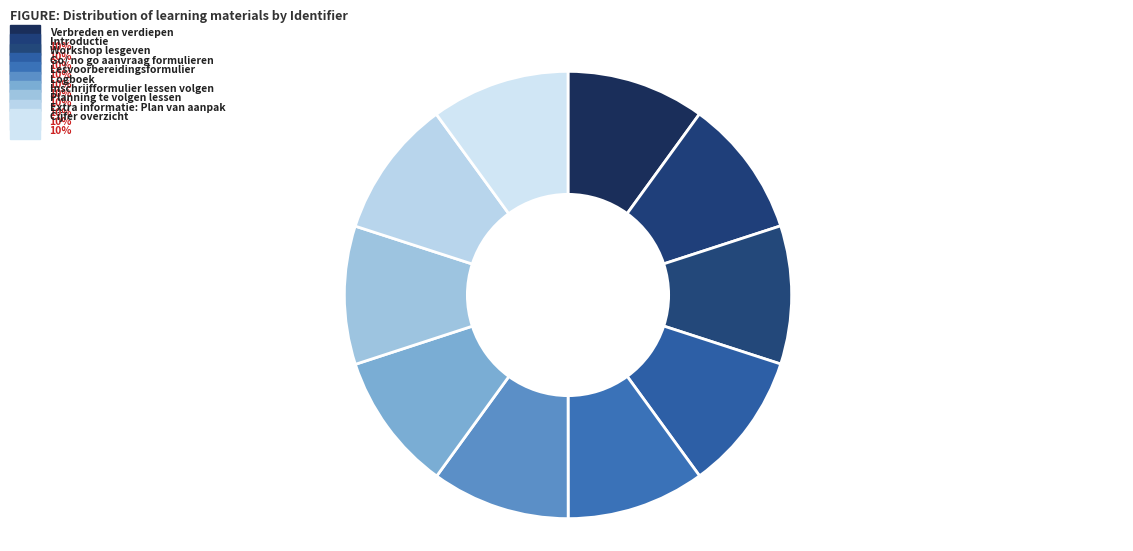

Which category has the biggest portion of the pie?

Cijfer overzicht